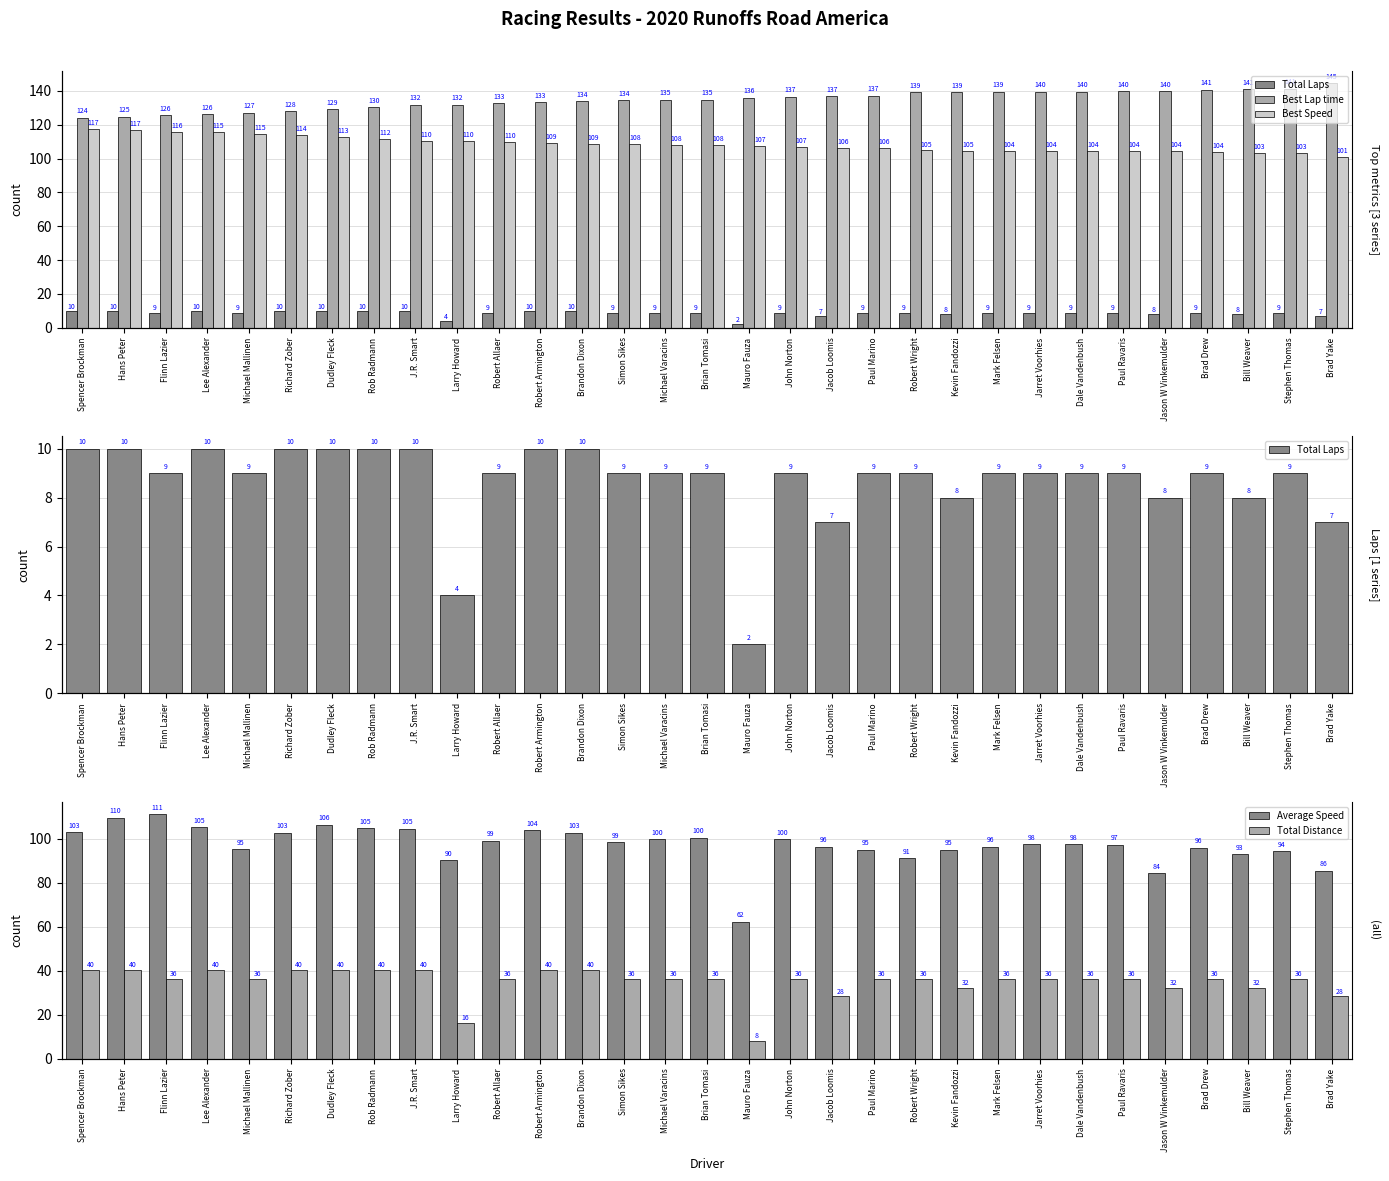

What is the approximate value of Best Speed at Richard Zober?

113.8